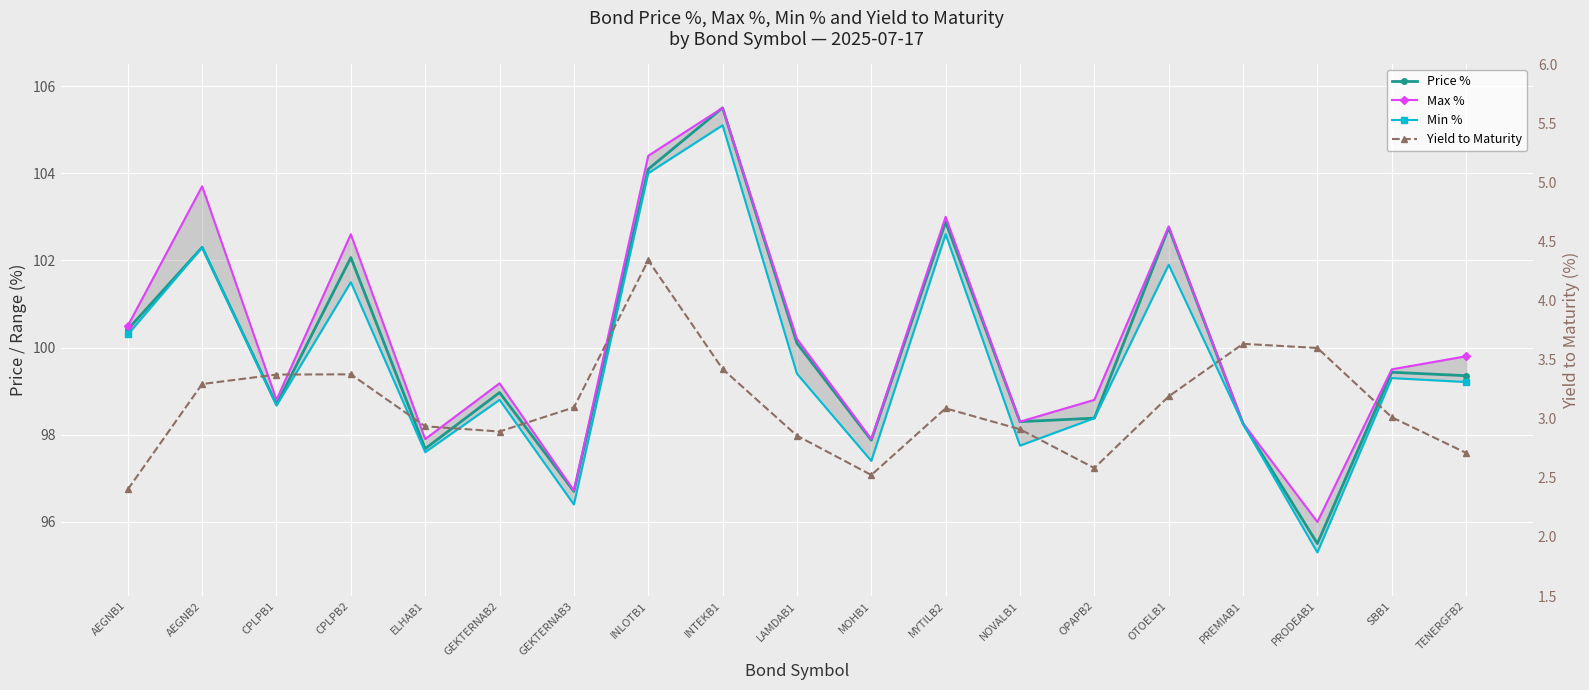

Rank the categories by Min % value from highest to lowest.

INTEKB1, INLOTB1, MYTILB2, AEGNB2, OTOELB1, CPLPB2, AEGNB1, LAMDAB1, SBB1, TENERGFB2, GEKTERNAB2, CPLPB1, OPAPB2, PREMIAB1, NOVALB1, ELHAB1, MOHB1, GEKTERNAB3, PRODEAB1